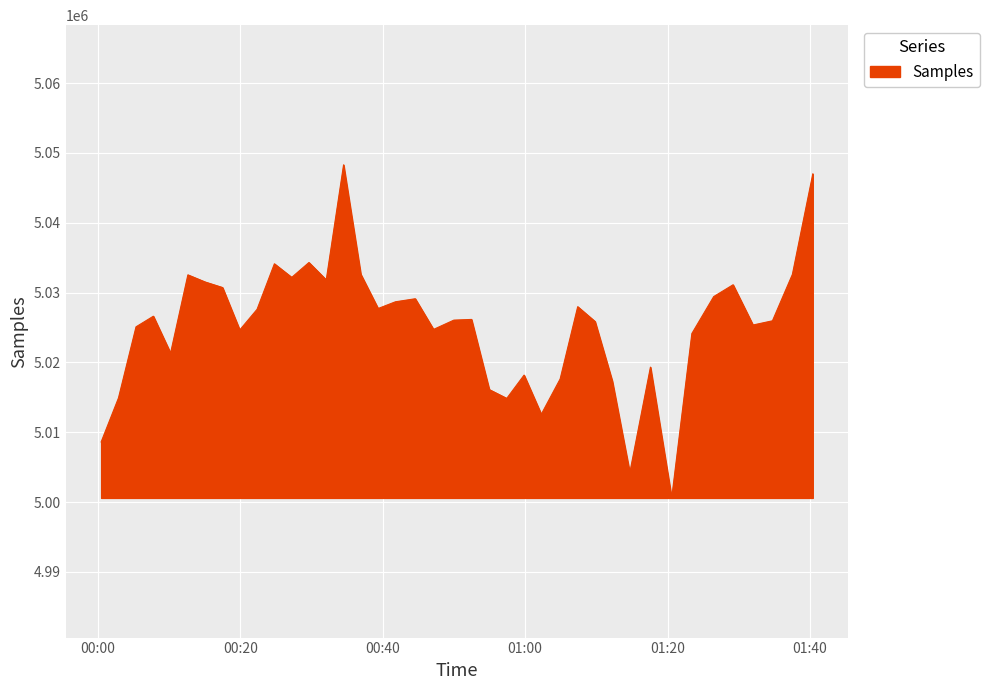

What is the maximum value shown in the chart?

5048282